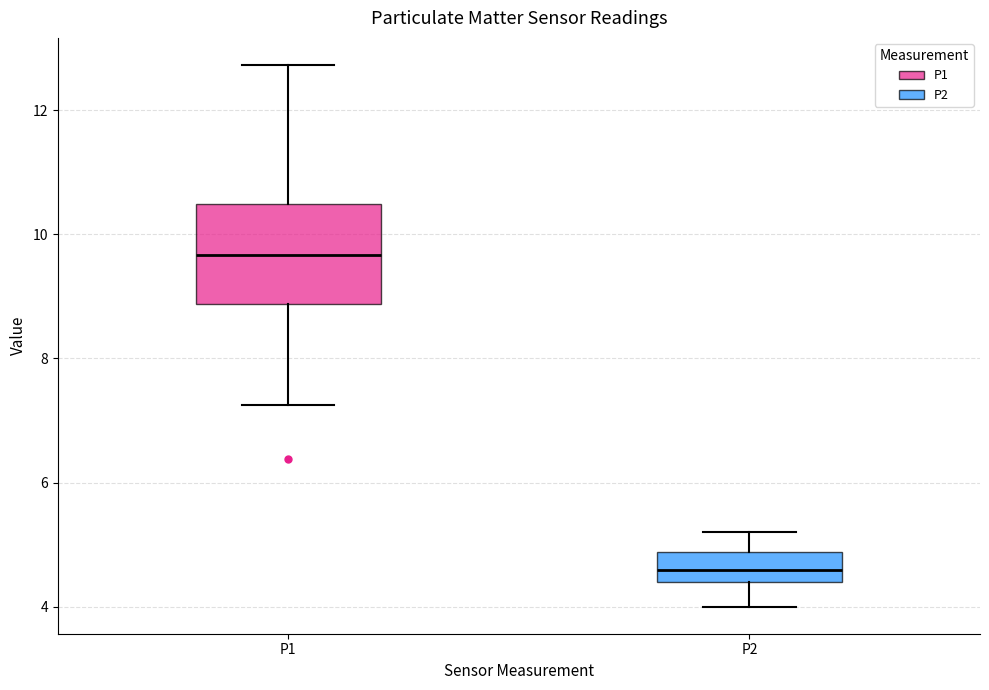

Which box has the lowest median line?

P2